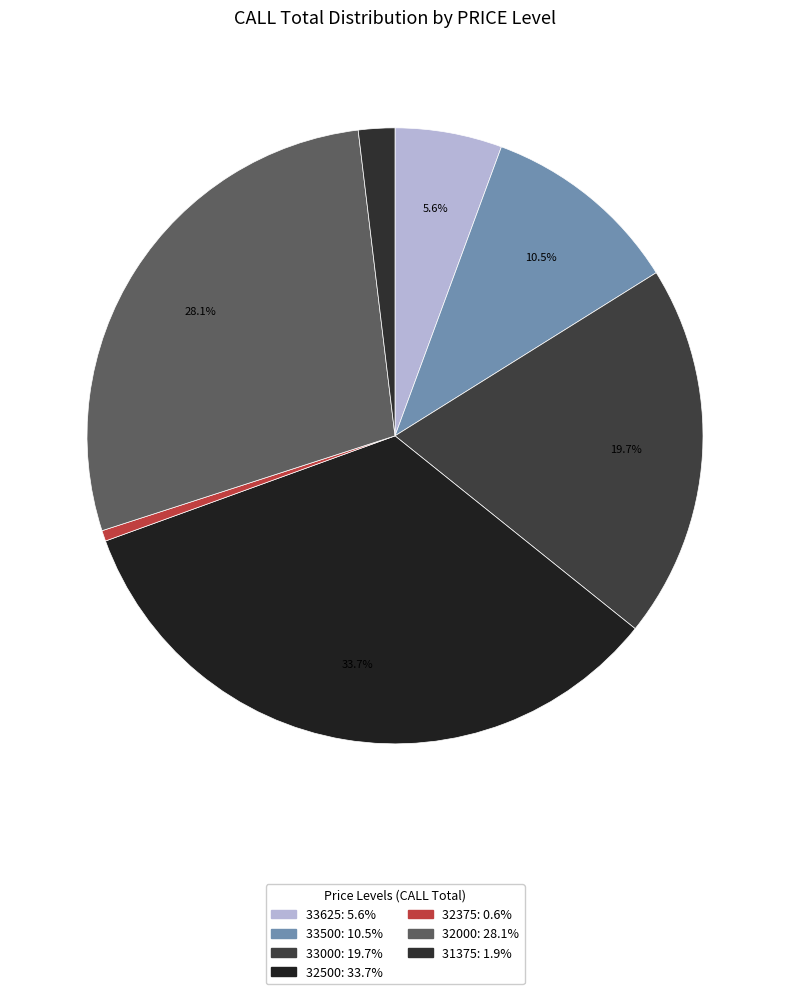

Is there a majority slice in this chart?

No